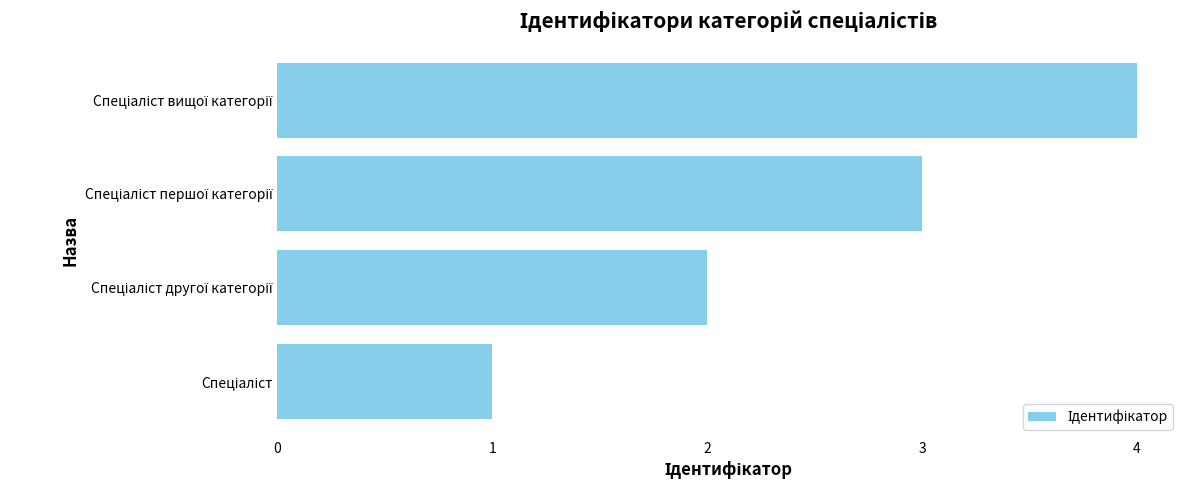

What is the greatest value displayed?

4